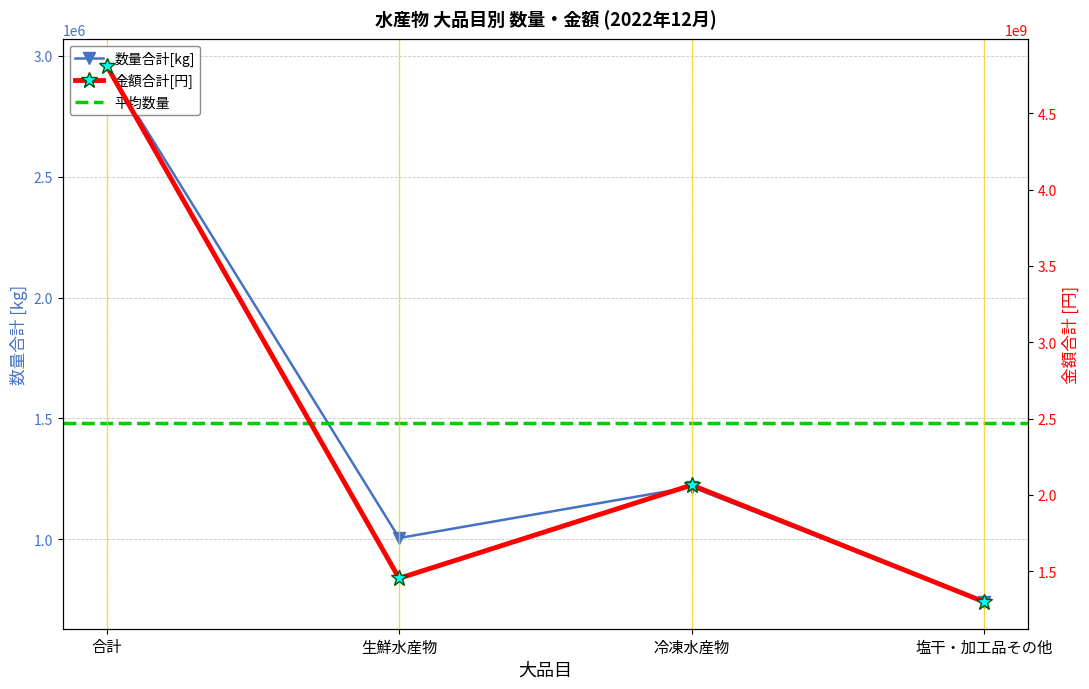

In 数量合計[kg], how many points are lower than both neighbors (excluding endpoints)?

1